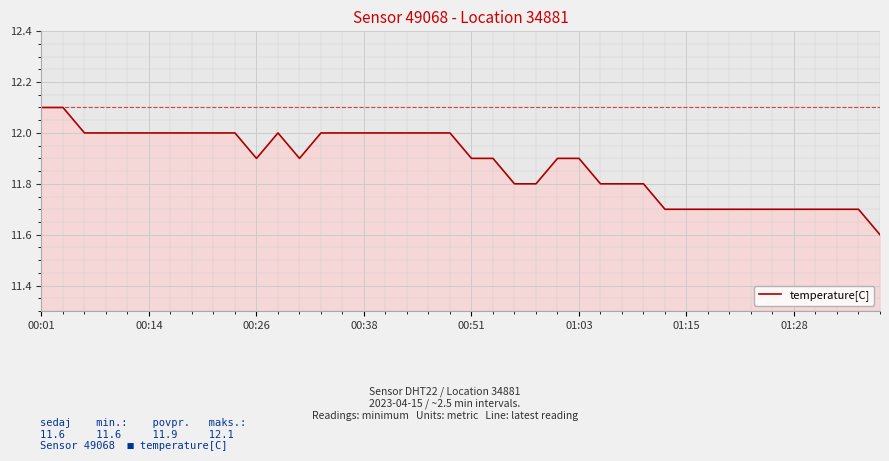

What is the smallest value displayed?

11.6